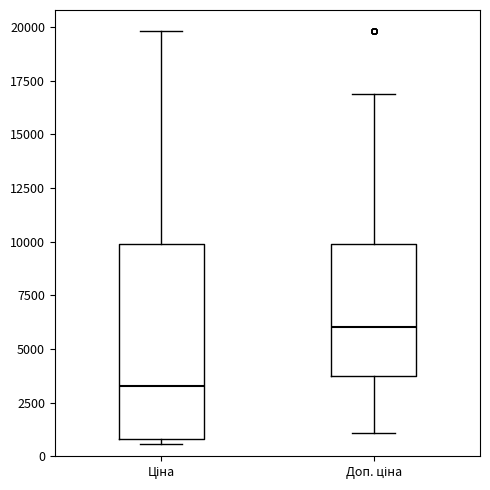

Comparing the boxes themselves (not the whiskers), which one is the tallest?

Ціна